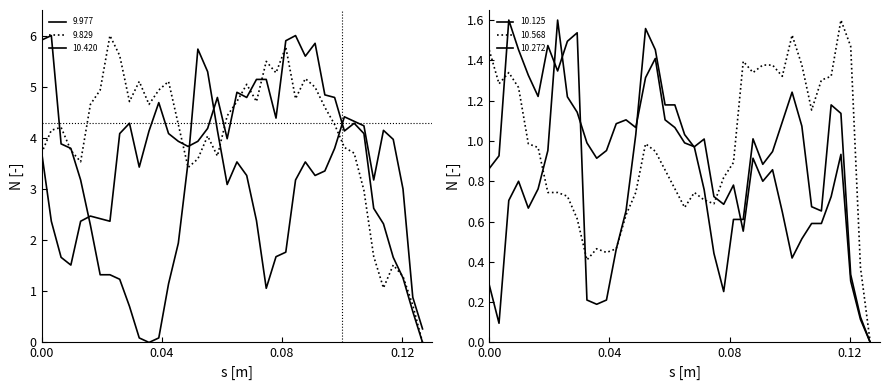

Which series has the largest total across all categories?

9.829